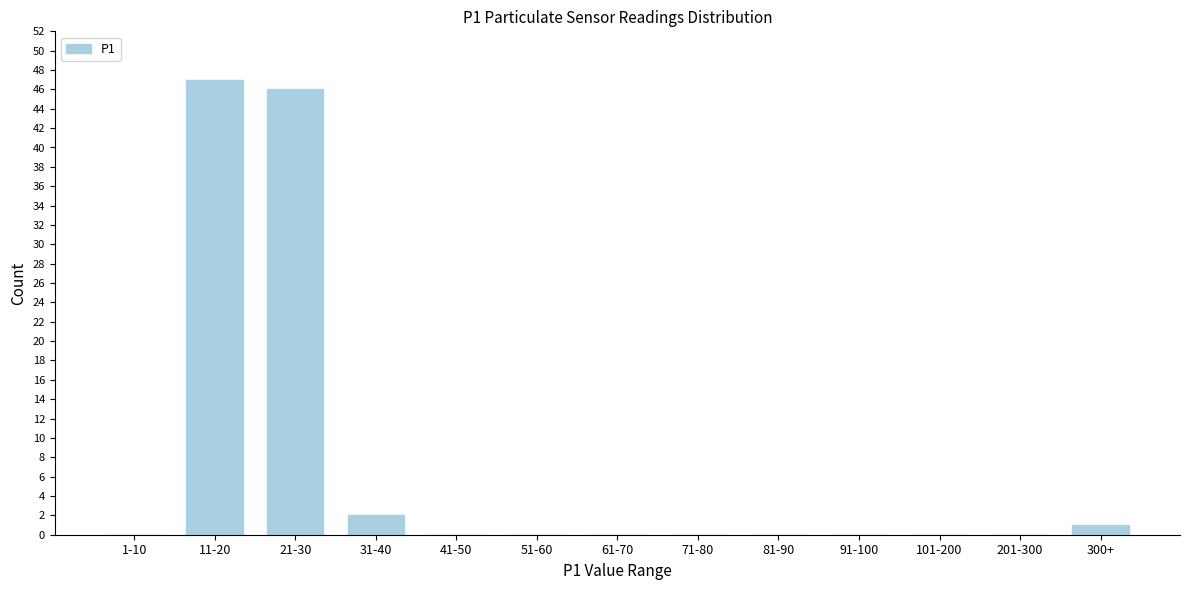

Reading right to left, what are all the values shown in this chart?

300+=1	201-300=0	101-200=0	91-100=0	81-90=0	71-80=0	61-70=0	51-60=0	41-50=0	31-40=2	21-30=46	11-20=47	1-10=0